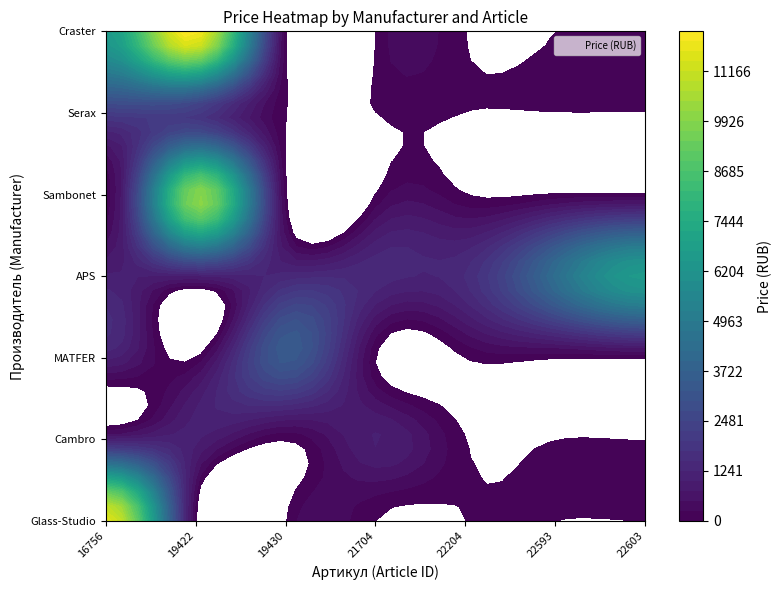

What is the sum of all Serax values?

4039